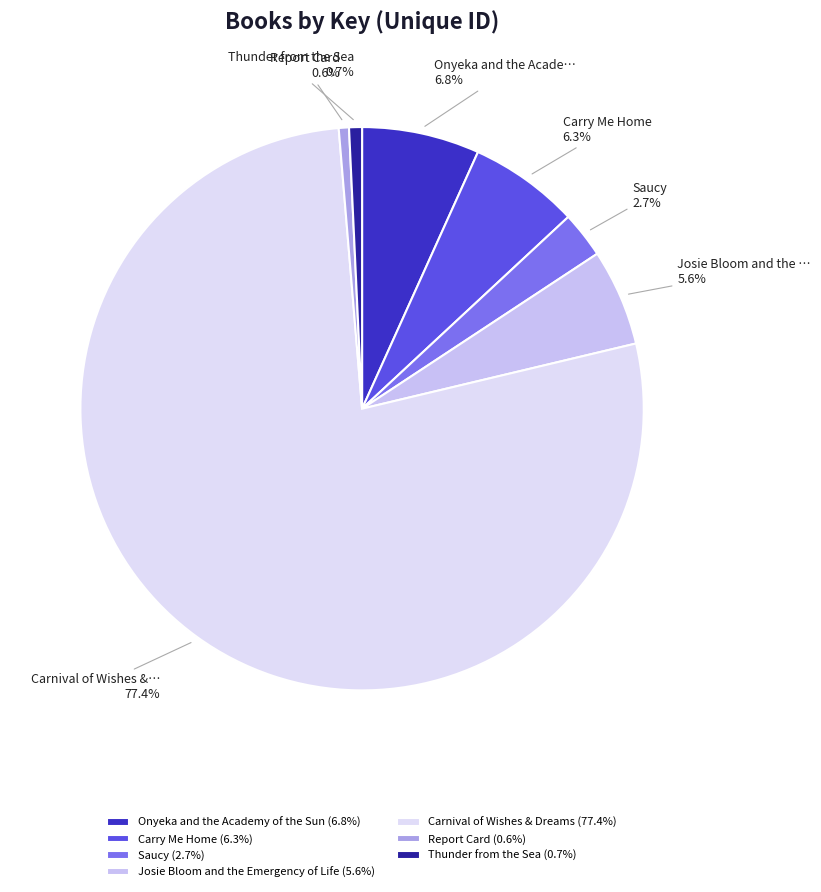

True or false: Onyeka and the Academy of the Sun accounts for 19% of the total.

False